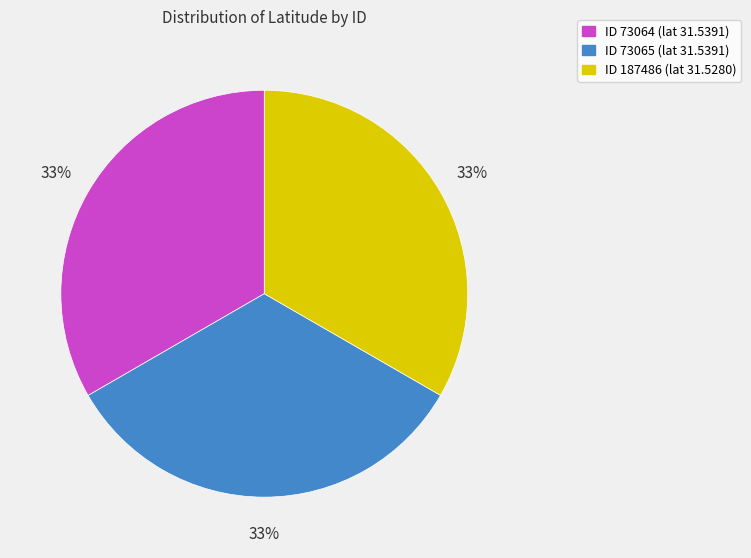

Approximately how many times larger is the value at ID 187486 (lat 31.5280) compared to ID 73065 (lat 31.5391)?

1.0